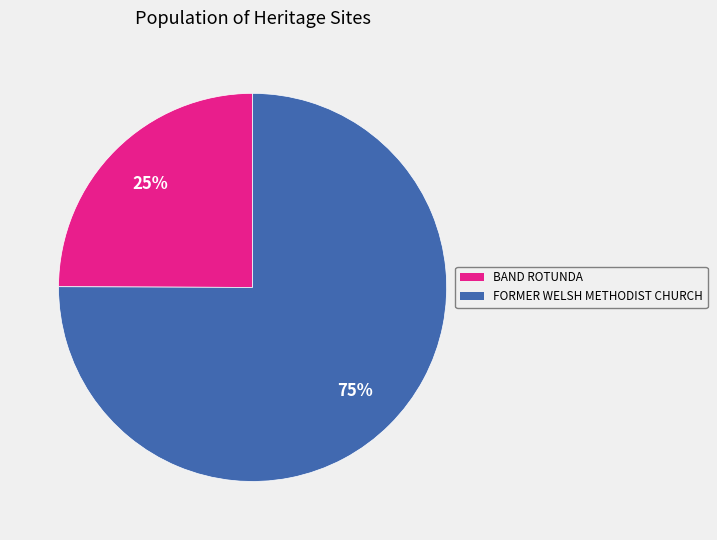

To the nearest percent, what is the difference between the largest and smallest slice percentages?

50%